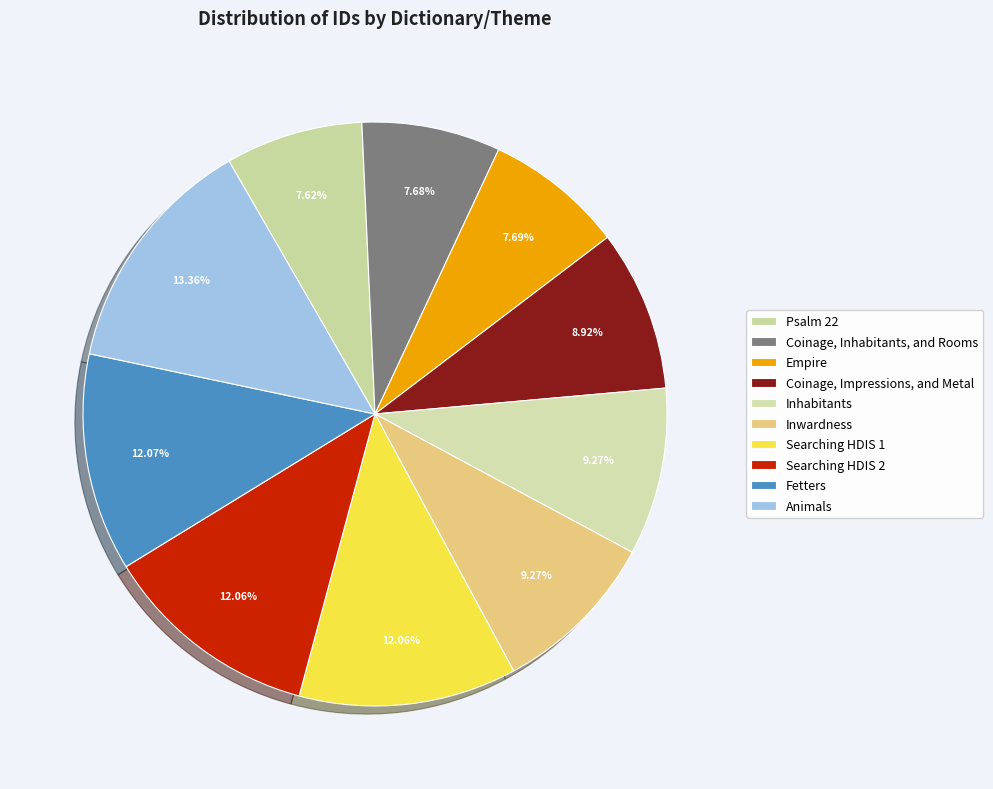

To the nearest percent, what is the combined percentage of Empire and Inhabitants?

17%